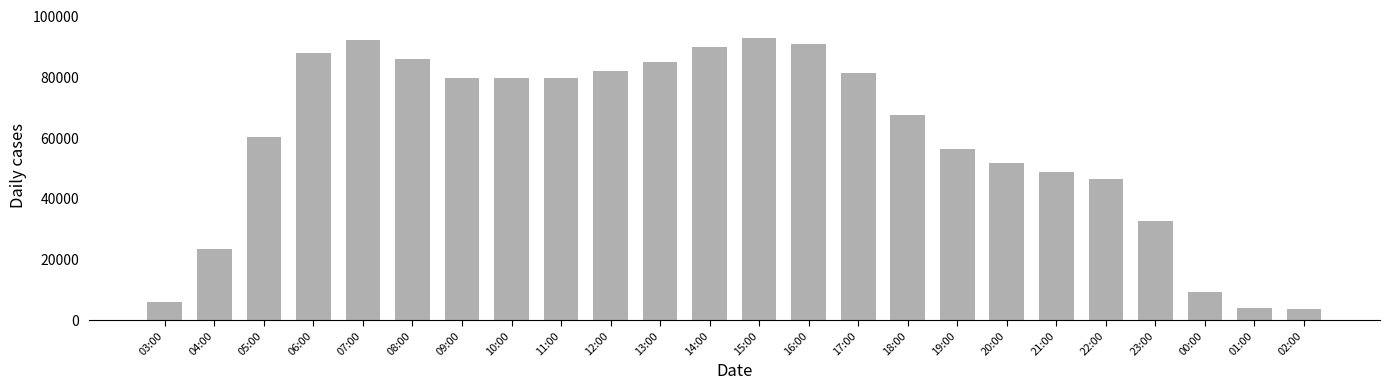

What is the ratio of the value at 11:00 to the value at 04:00?

3.4